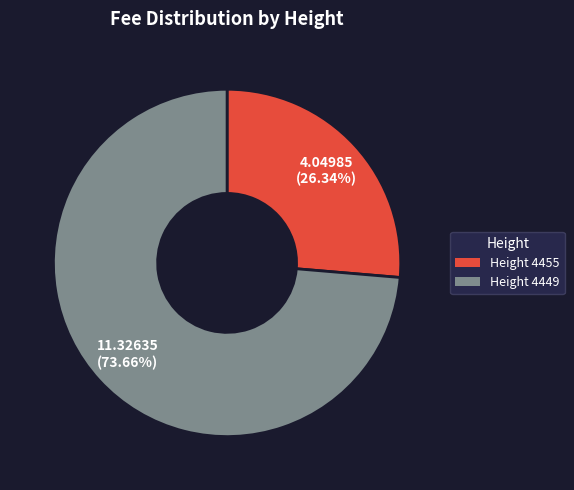

To the nearest percent, what is the difference between the largest and smallest slice percentages?

47%